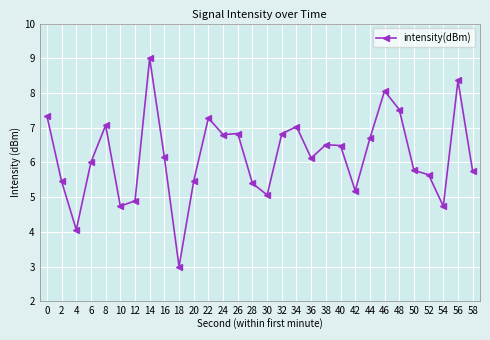

Is this an area chart (filled region under the line)?

No